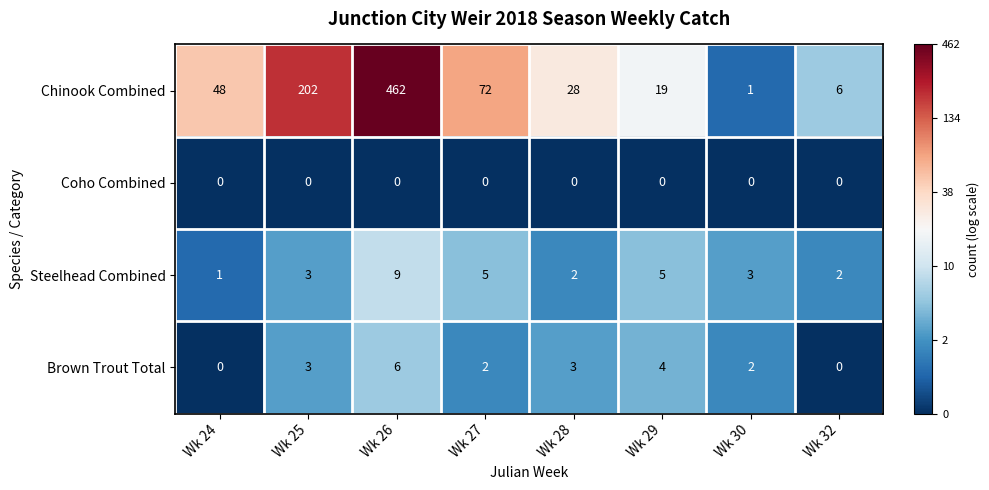

What is the difference between the maximum and second lowest values in the Chinook Combined series?

456